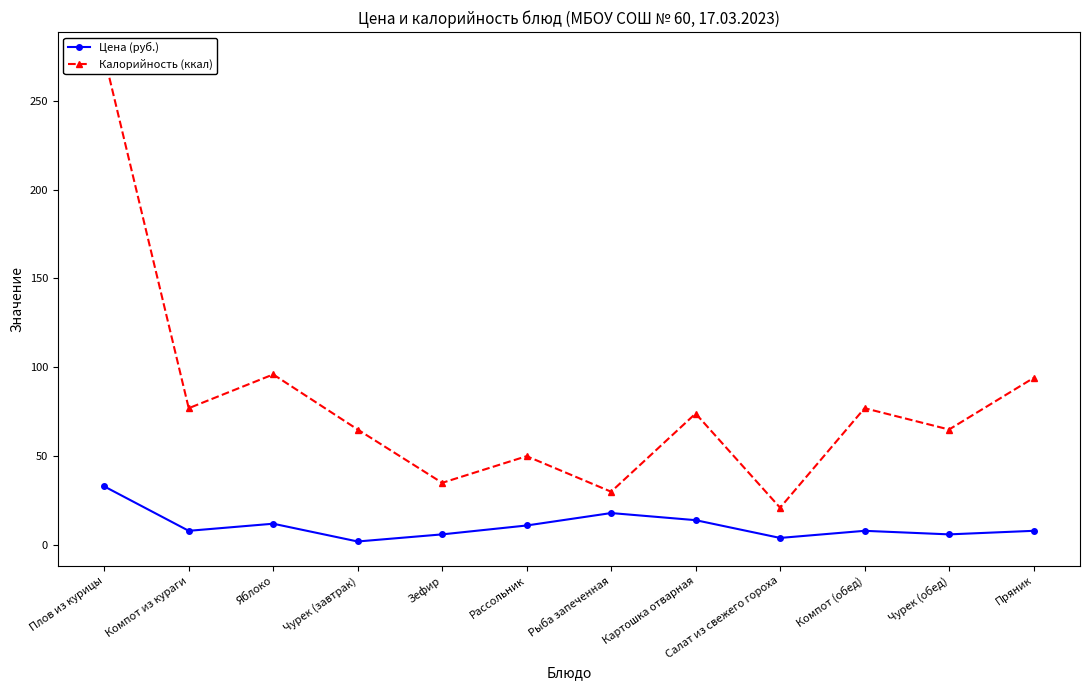

At which category is the sum across all series the highest?

Плов из курицы